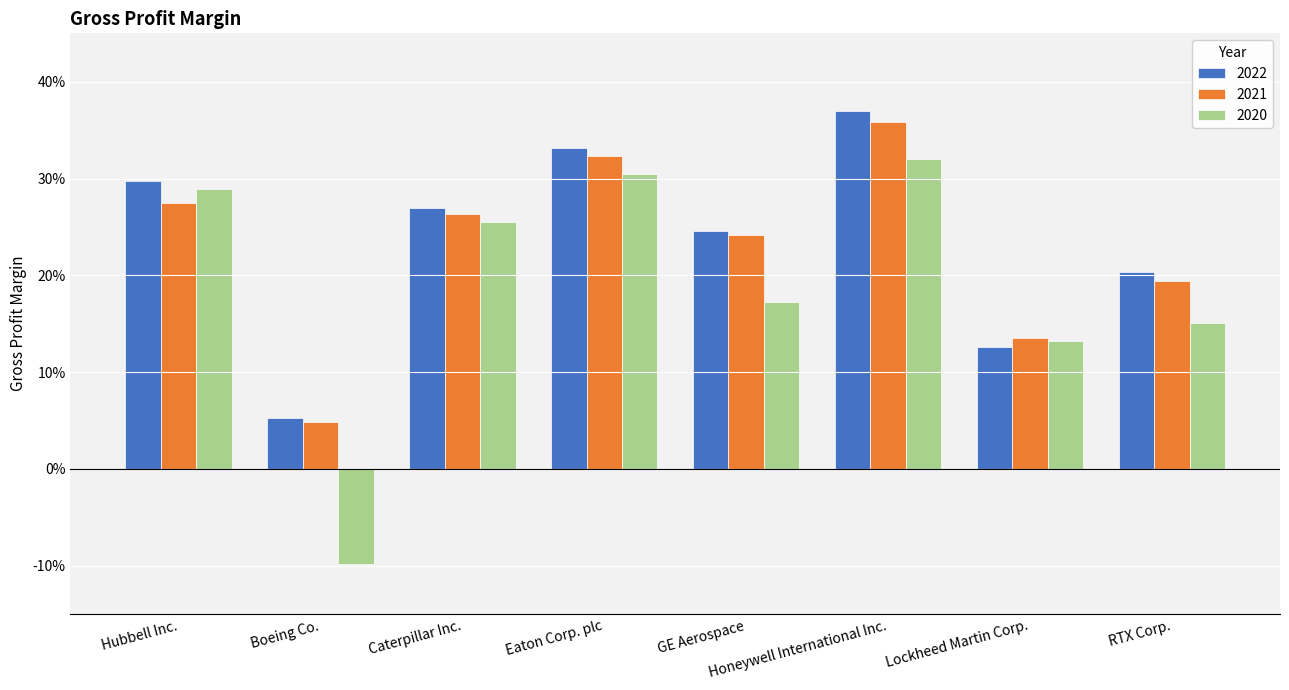

Which series has the largest total across all categories?

2022